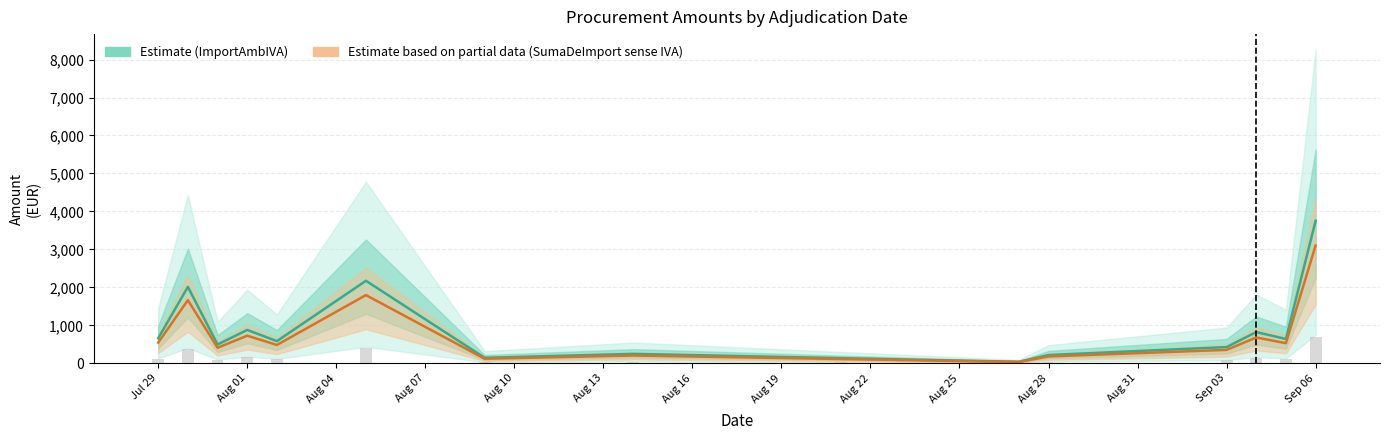

Reading left to right, transcribe all the data shown in this chart.

ImportAmbIVA: 659.5	2012.7	495.5	879.5	584.1	2173.6	145.1	248.4	135.5	40.4	217.9	427.4	822.5	641.0	3753.4
SumaDeImport sense IVA: 545.1	1663.4	409.5	726.8	482.7	1796.4	119.9	205.3	112.0	33.4	180.1	353.2	679.8	529.7	3102.0